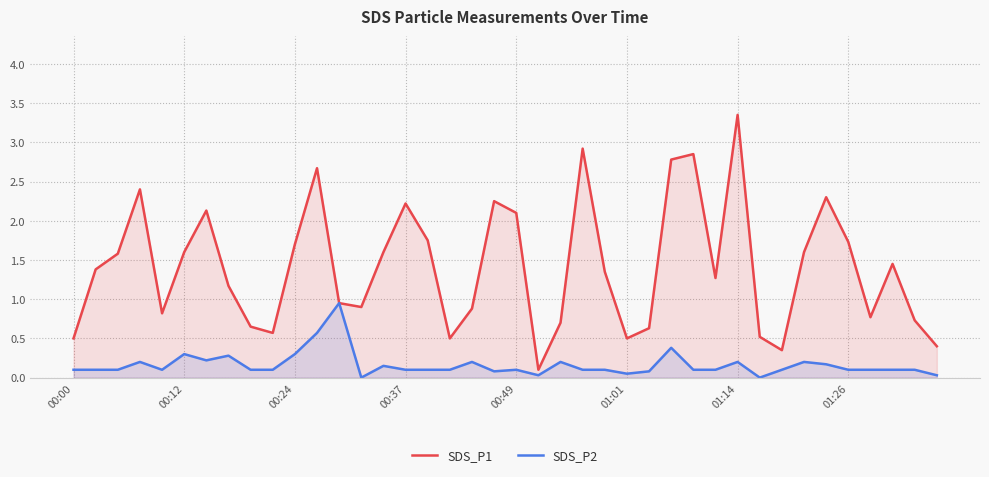

Which label corresponds to the largest value in the chart?

01:14